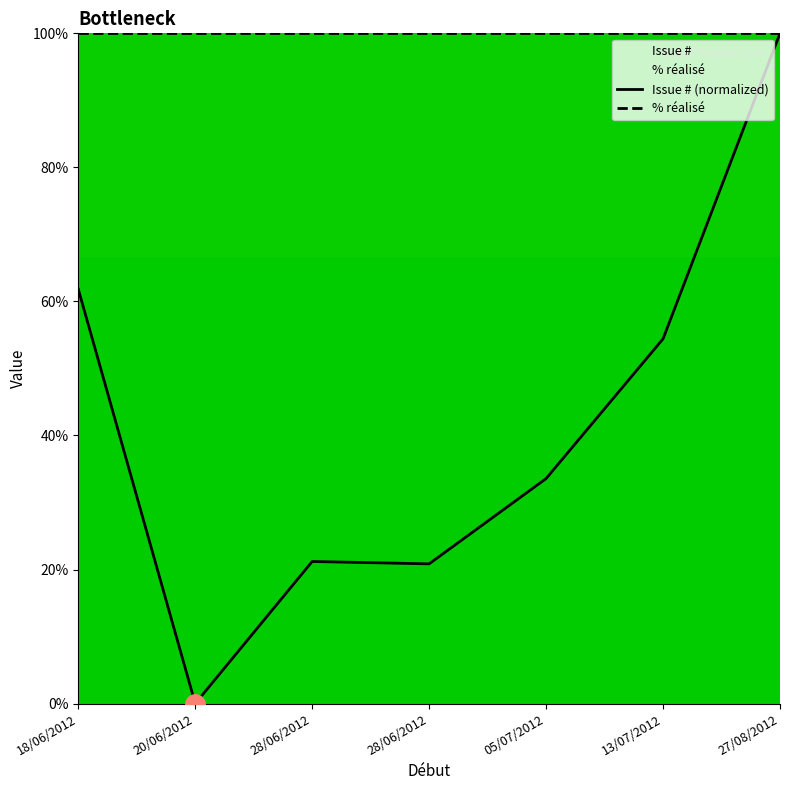

Reading left to right, extract all data points from this chart.

Issue # (normalized): 61.8	0.0	21.2	20.8	33.6	54.4	100.0
% réalisé: 100.0	100.0	100.0	100.0	100.0	100.0	100.0